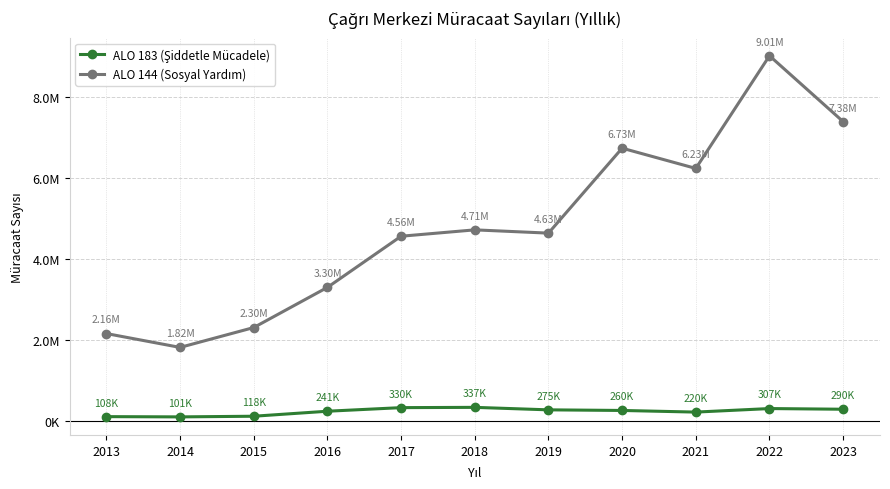

True or false: ALO 144 (Sosyal Yardım) has more than 0 points higher than both neighbors.

True